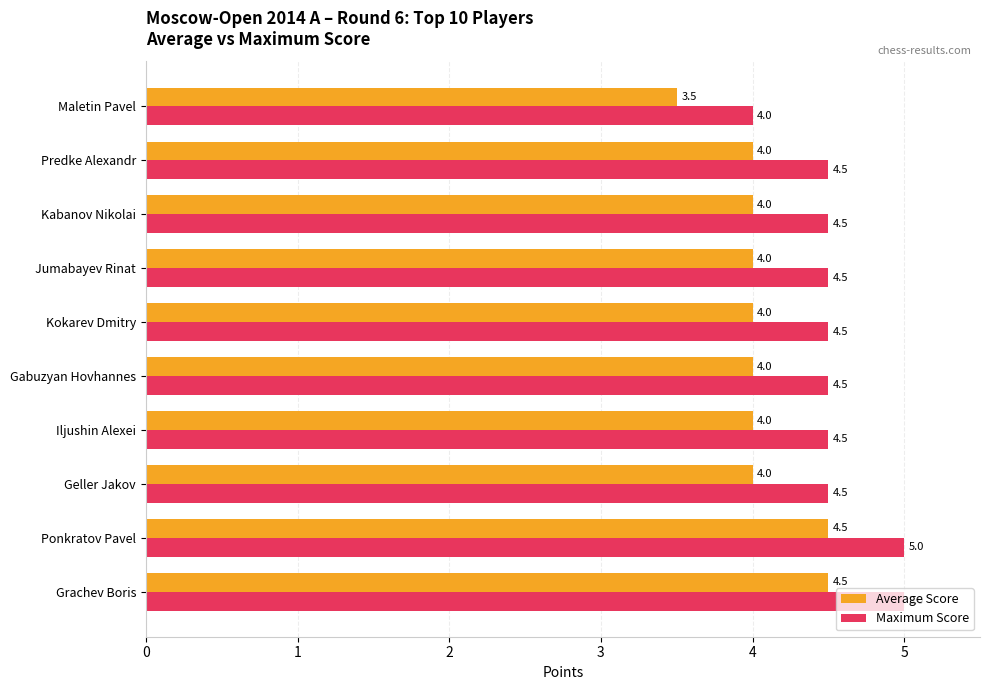

How many Maximum Score values are between 4 and 5?

10